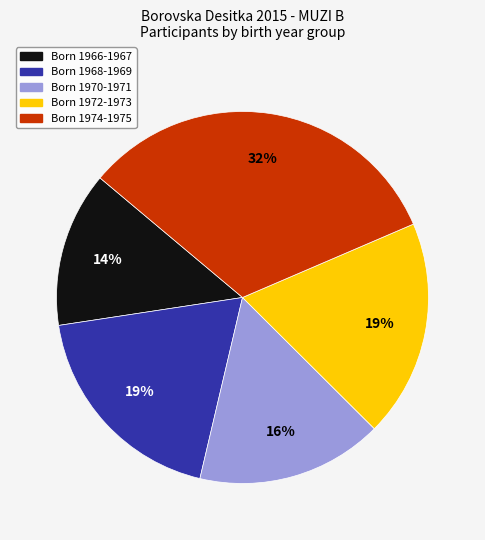

Does any single category account for the majority?

No